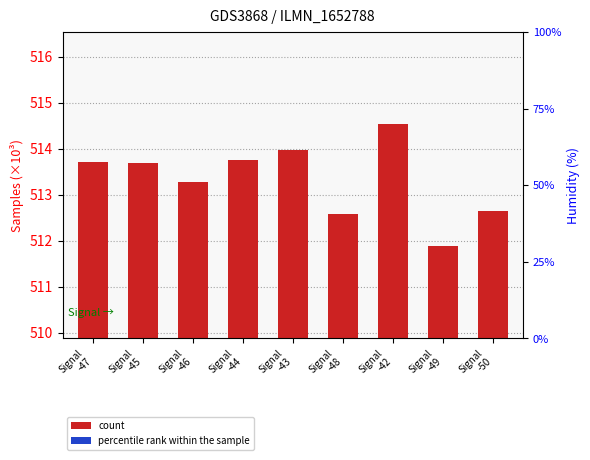

Which series has the largest range (max minus min)?

percentile rank within the sample